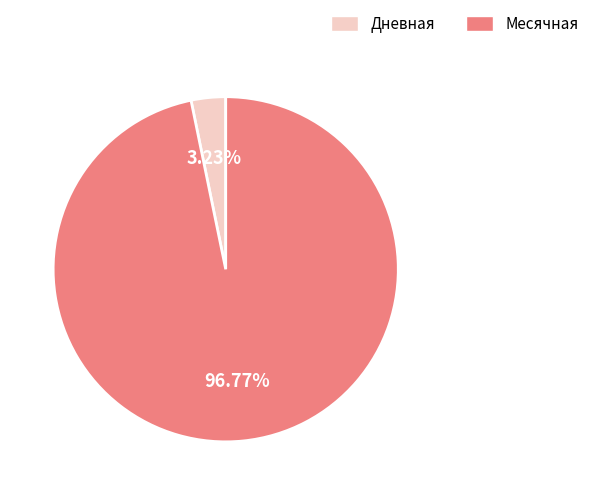

What is the largest slice in the pie chart?

Месячная